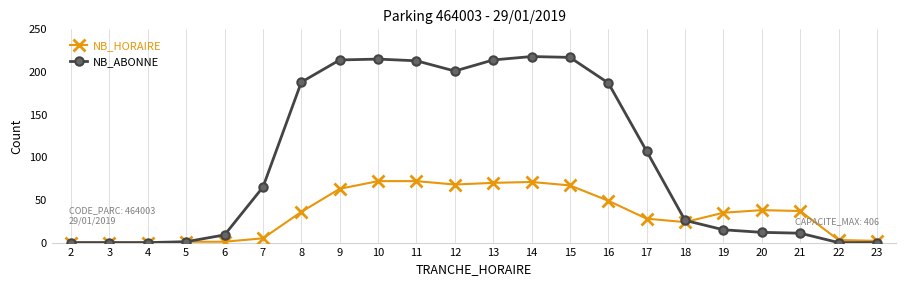

How many data points in NB_HORAIRE are less than 36?

11